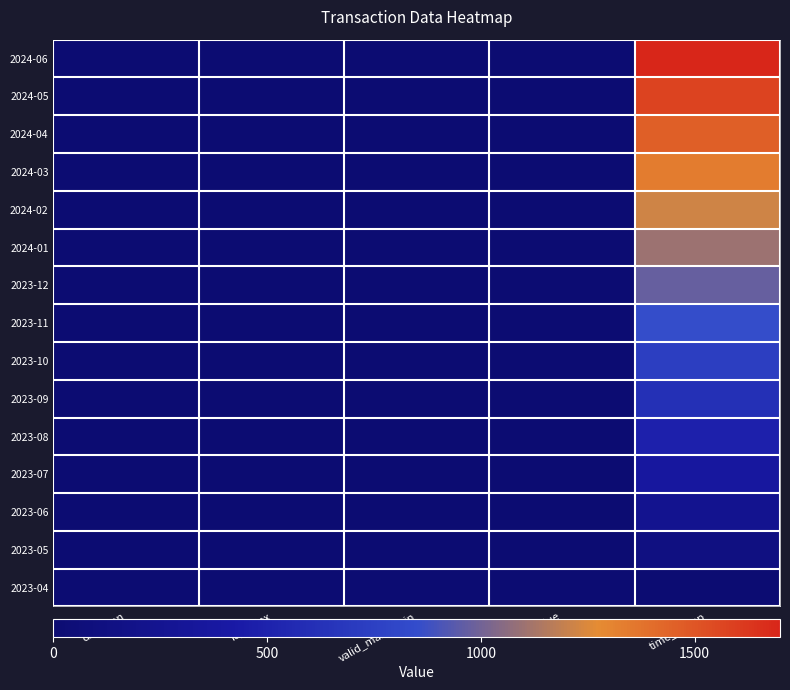

At how many categories does at least one series exceed 1328?

1